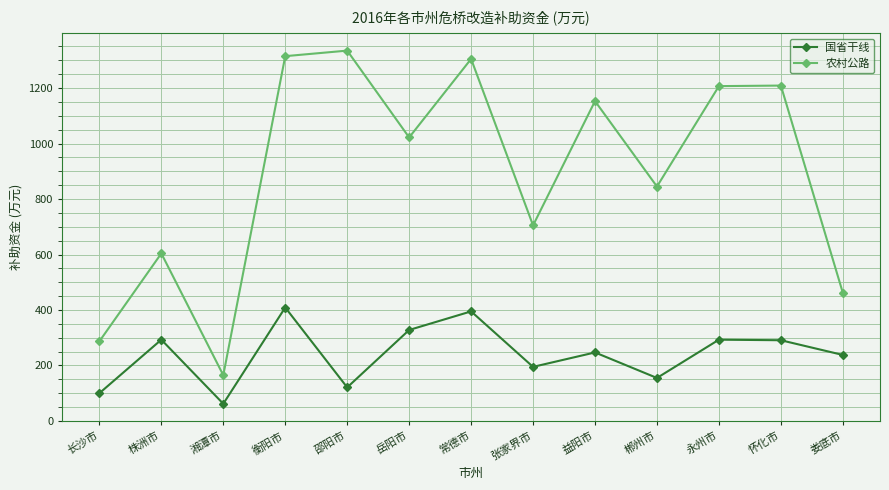

How many interior local valleys does the 农村公路 series have?

4